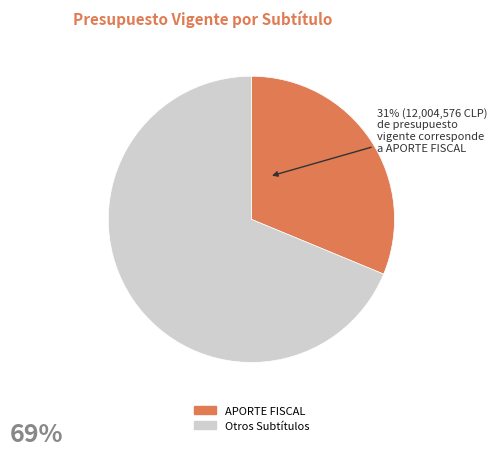

Count the number of slices in the pie.

2